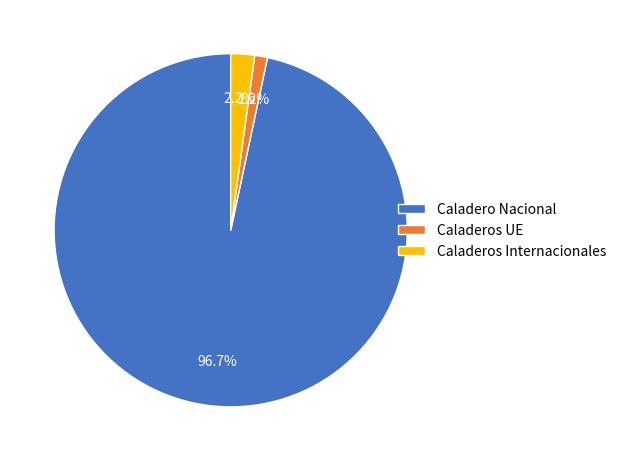

How many slices are in this pie chart?

3